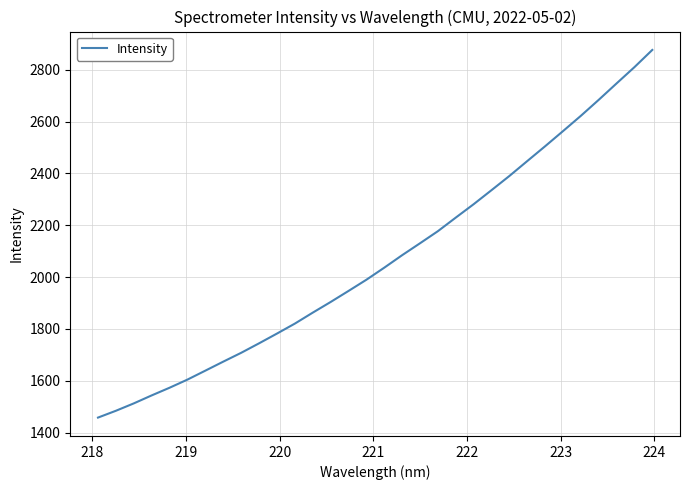

What is the difference between the maximum and minimum values?

1417.6